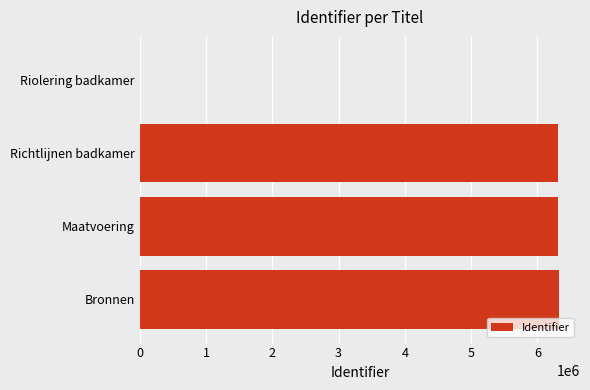

What is the sum of the values at Bronnen and Maatvoering?

12642785